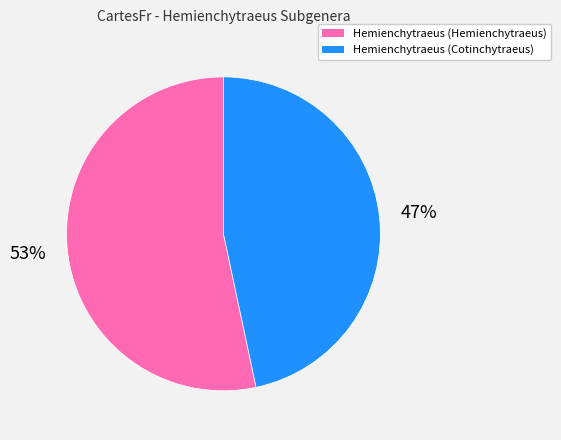

Do Hemienchytraeus (Cotinchytraeus) and Hemienchytraeus (Hemienchytraeus) together represent more than half of the pie?

Yes